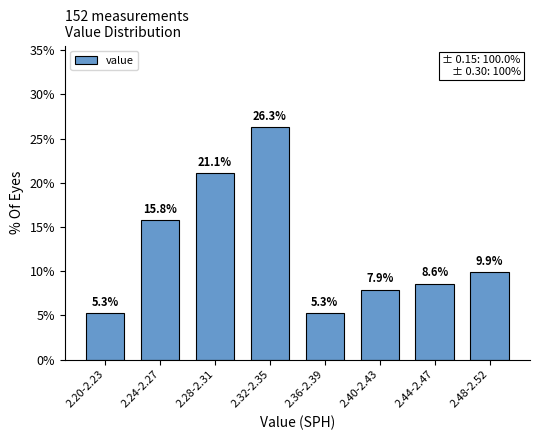

Reading right to left, extract all data points from this chart.

2.48-2.52=9.9	2.44-2.47=8.6	2.40-2.43=7.9	2.36-2.39=5.3	2.32-2.35=26.3	2.28-2.31=21.1	2.24-2.27=15.8	2.20-2.23=5.3